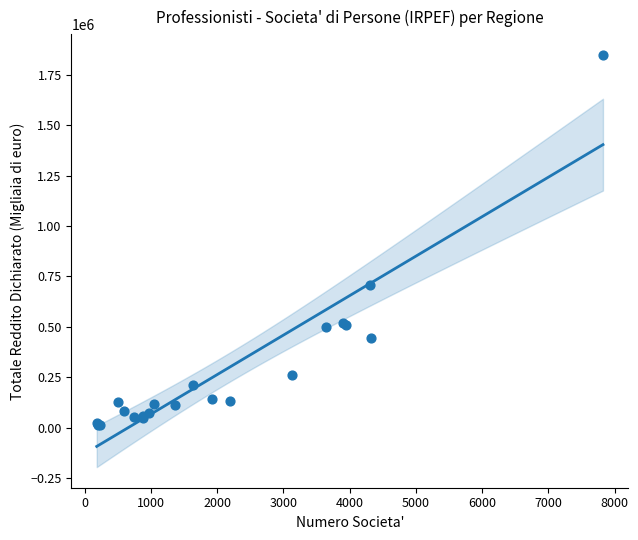

What Y value in the scatter plot is closest to 929563?

709632